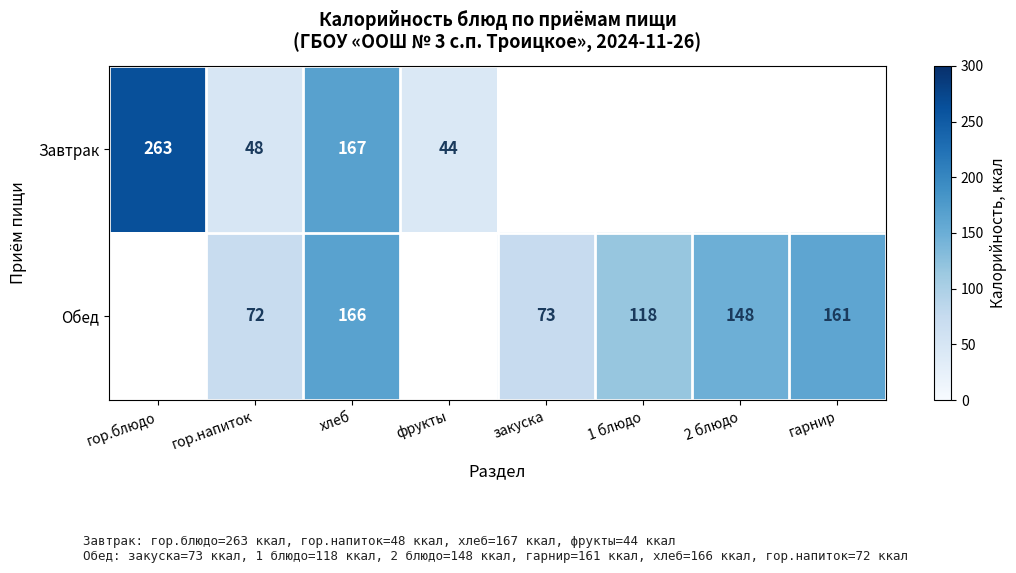

What is the total value across all series at гор.напиток?

120